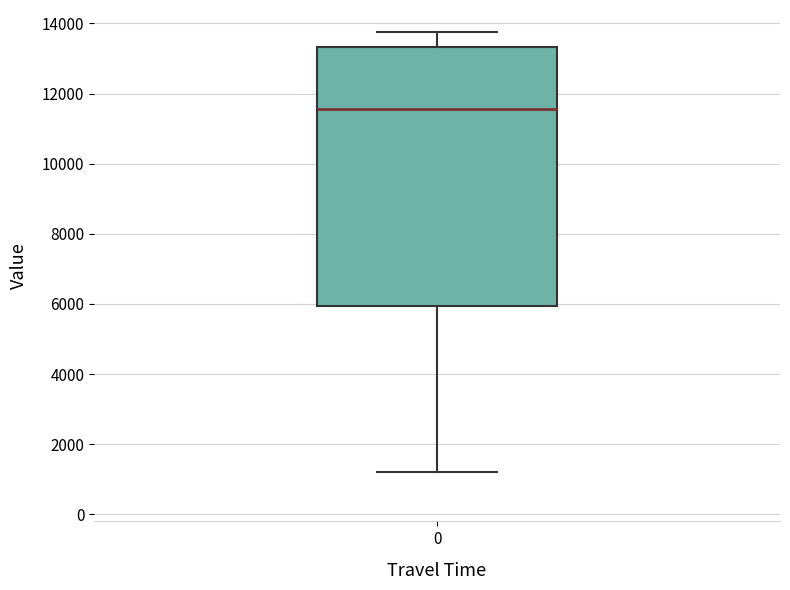

Transcribe this box plot: give where the median line is, the range the box spans, and where the two whiskers end, as read against the y-axis. The values are not printed on the chart, so give them approximately, as read against the axis.

median 11600, box 6000 to 13400, whiskers 1200 to 13800